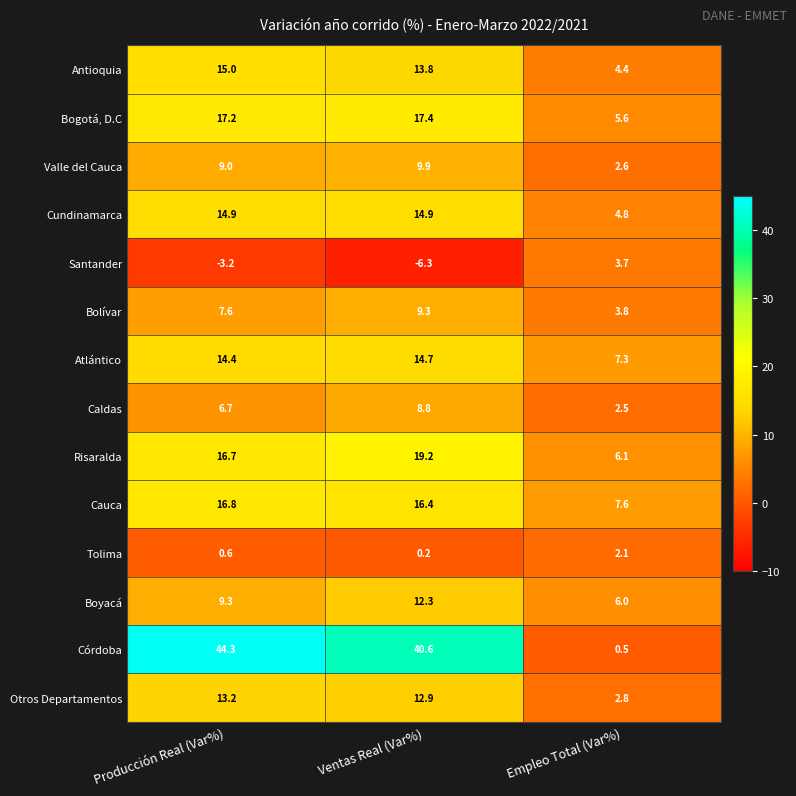

What is the average value of the Otros Departamentos series?

9.6